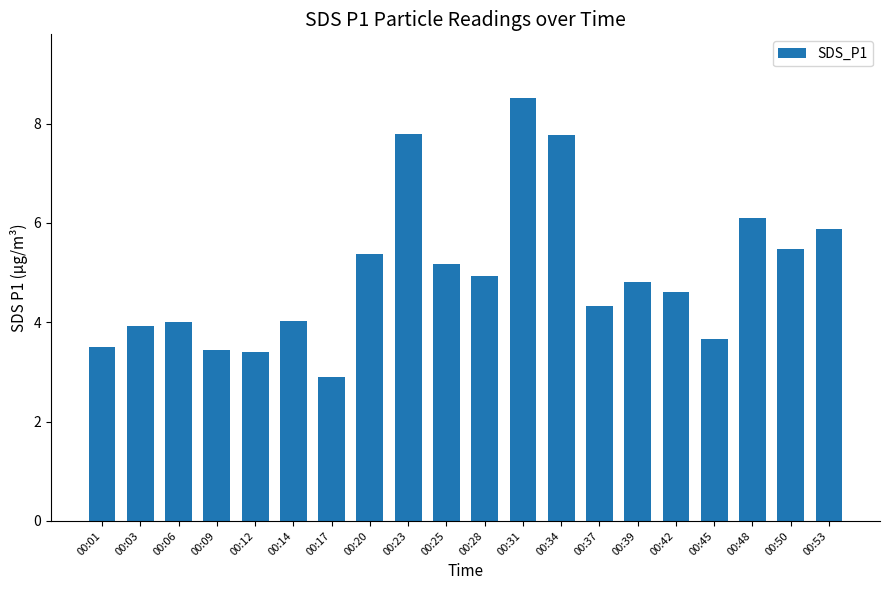

What is the smallest value displayed?

2.9